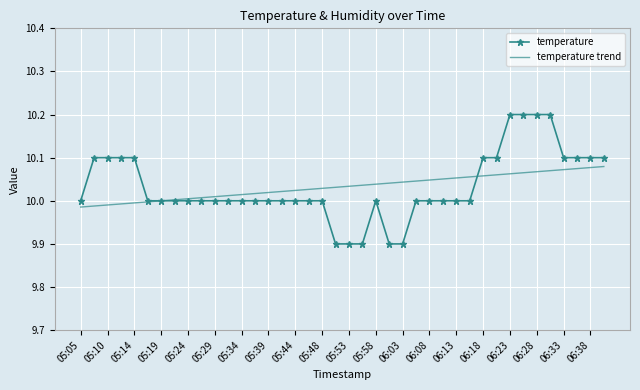

List the series in order of their peak value, highest first.

temperature, temperature trend